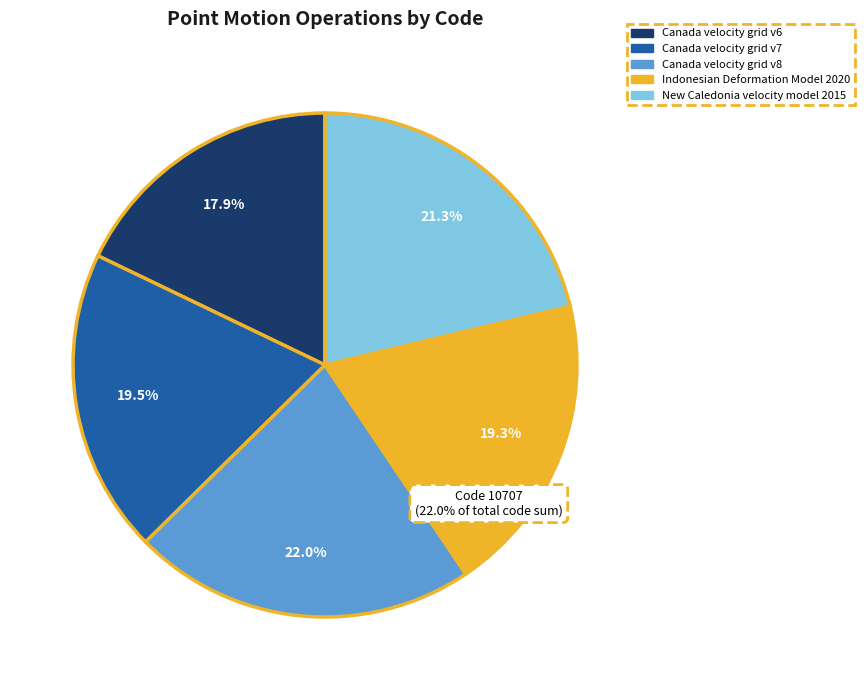

Count the number of slices in the pie.

5